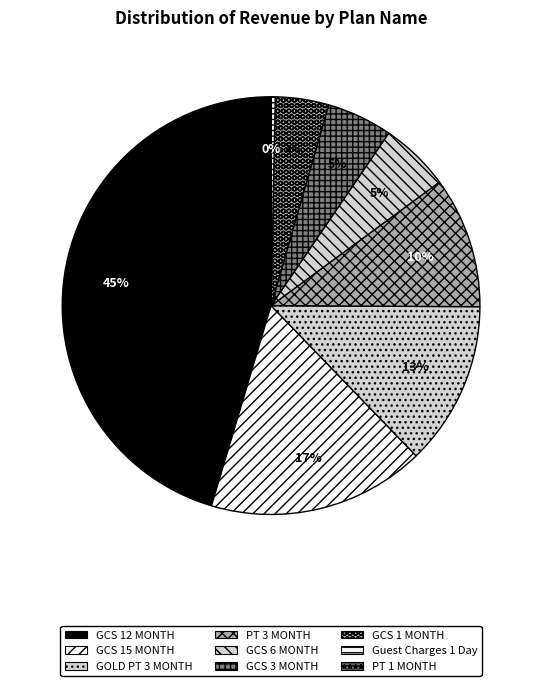

What is the largest slice in the pie chart?

GCS 12 MONTH